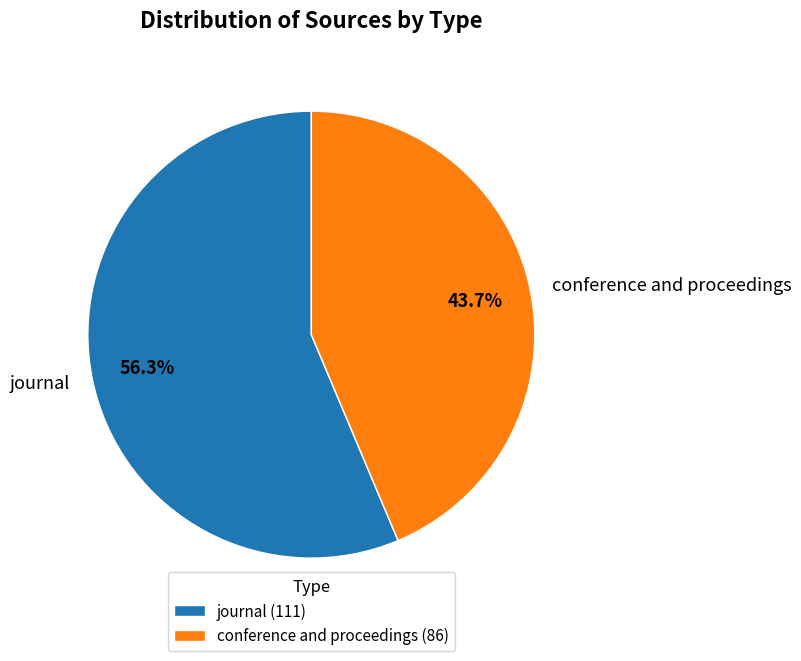

What is the ratio of the value at conference and proceedings to the value at journal?

0.8